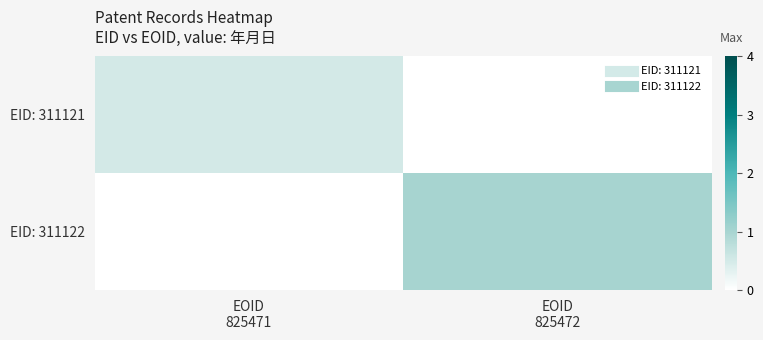

What is the smallest value displayed?

0.5